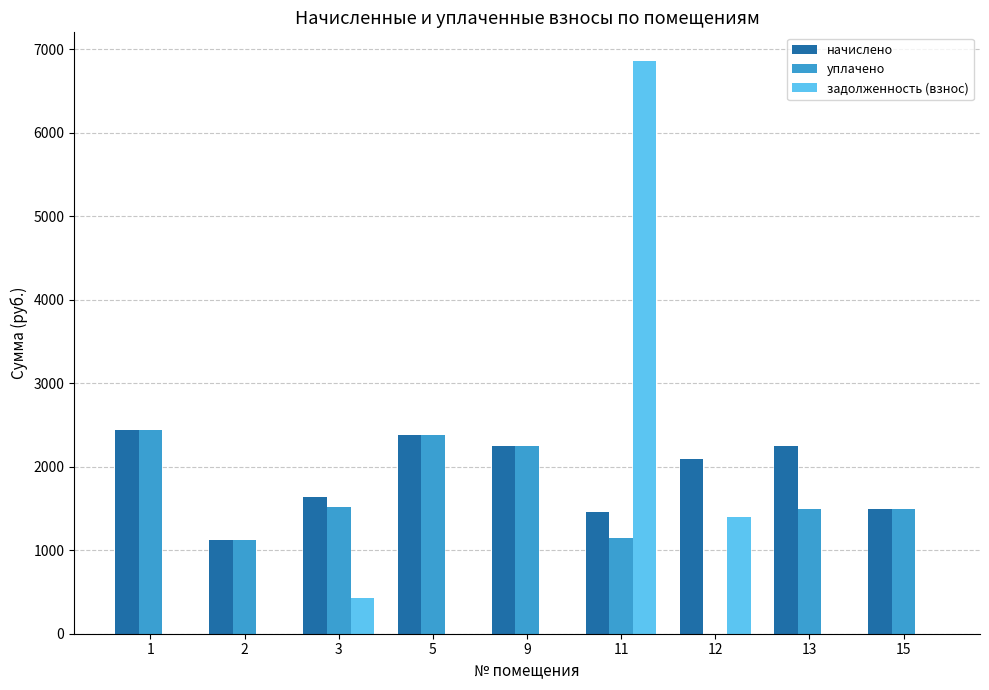

What is the sum of all задолженность (взнос) values?

8684.6